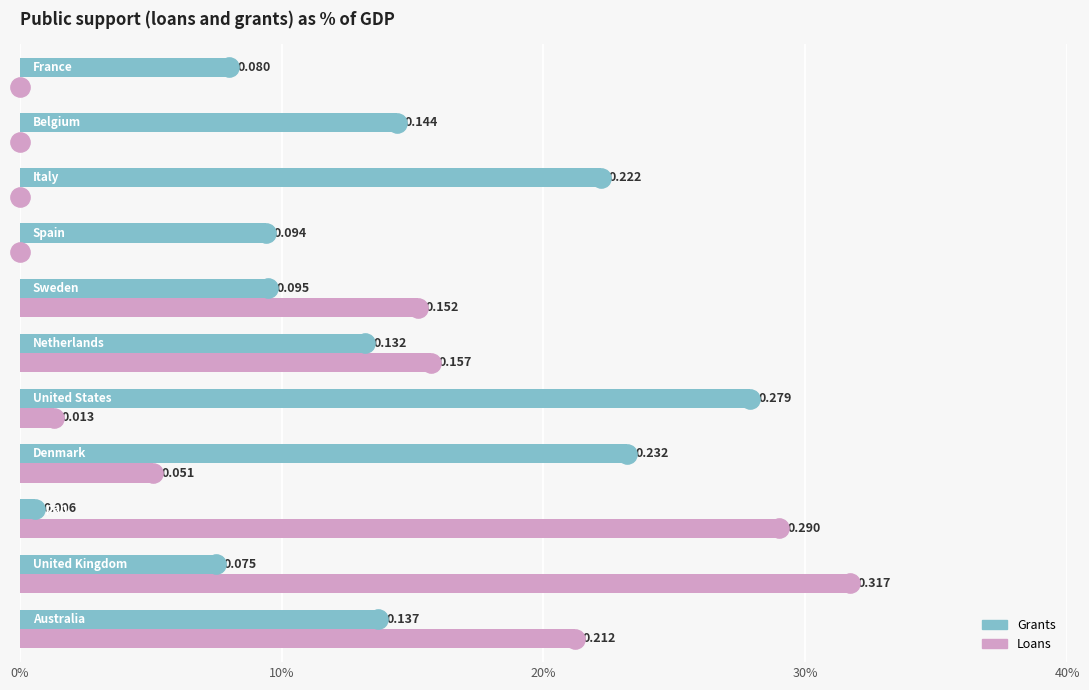

What is the difference between the maximum and minimum values in the Grants series?

0.3